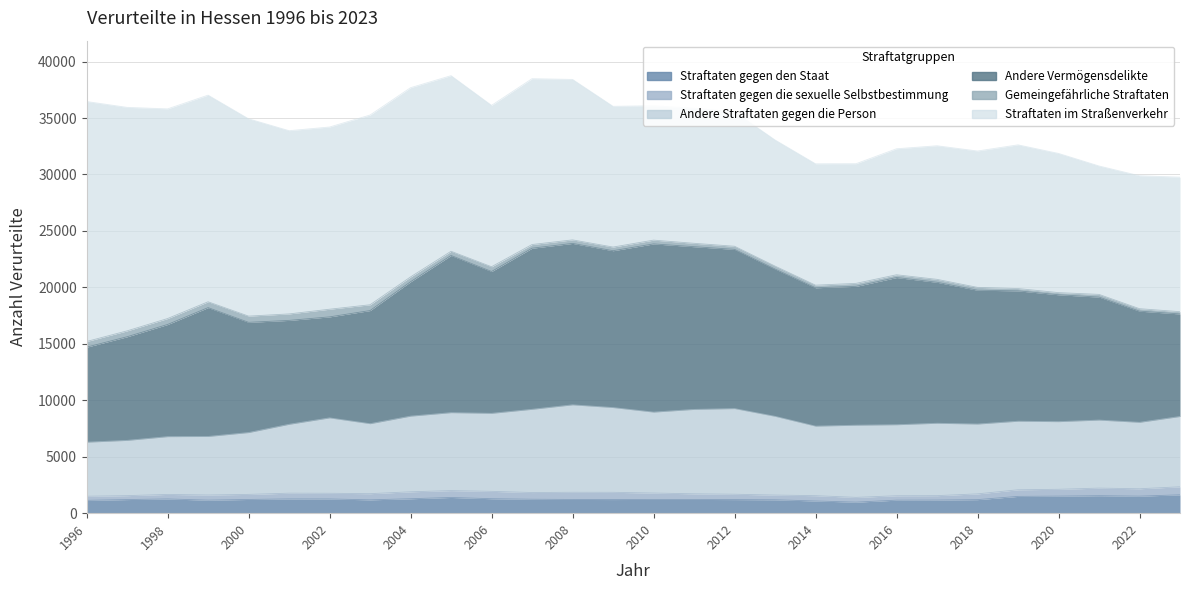

Reading right to left, transcribe all the data shown in this chart.

Straftaten gegen den Staat: 2023=1624	2022=1508	2021=1549	2020=1510	2019=1486	2018=1200	2017=1160	2016=1151	2015=977	2014=1079	2013=1186	2012=1204	2011=1216	2010=1216	2009=1207	2008=1214	2007=1234	2006=1280	2005=1391	2004=1277	2003=1181	2002=1258	2001=1262	2000=1214	1999=1155	1998=1259	1997=1205	1996=1134
Straftaten gegen die sexuelle Selbstbestimmung: 2023=712	2022=654	2021=670	2020=604	2019=586	2018=509	2017=392	2016=392	2015=421	2014=471	2013=417	2012=473	2011=499	2010=567	2009=640	2008=636	2007=594	2006=652	2005=609	2004=616	2003=546	2002=503	2001=508	2000=449	1999=455	1998=402	1997=348	1996=365
Andere Straftaten gegen die Person: 2023=6227	2022=5884	2021=6026	2020=5992	2019=6072	2018=6185	2017=6411	2016=6290	2015=6393	2014=6158	2013=6974	2012=7586	2011=7476	2010=7168	2009=7507	2008=7746	2007=7371	2006=6910	2005=6902	2004=6701	2003=6198	2002=6679	2001=6101	2000=5477	1999=5184	1998=5117	1997=4893	1996=4788
Andere Vermögensdelikte: 2023=9082	2022=9846	2021=10893	2020=11238	2019=11547	2018=11853	2017=12486	2016=13037	2015=12300	2014=12256	2013=13045	2012=14102	2011=14410	2010=14898	2009=13892	2008=14297	2007=14270	2006=12564	2005=13922	2004=11904	2003=10021	2002=8946	2001=9203	2000=9763	1999=11412	1998=9934	1997=9179	1996=8416
Gemeingefährliche Straftaten: 2023=200	2022=220	2021=239	2020=191	2019=205	2018=253	2017=261	2016=245	2015=264	2014=231	2013=262	2012=276	2011=302	2010=335	2009=325	2008=313	2007=326	2006=421	2005=373	2004=427	2003=513	2002=679	2001=574	2000=551	1999=517	1998=527	1997=522	1996=503
Straftaten im Straßenverkehr: 2023=11917	2022=11775	2021=11376	2020=12329	2019=12727	2018=12078	2017=11832	2016=11161	2015=10597	2014=10750	2013=11173	2012=11905	2011=11954	2010=11900	2009=12465	2008=14211	2007=14688	2006=14294	2005=15554	2004=16761	2003=16805	2002=16138	2001=16230	2000=17476	1999=18302	1998=18570	1997=19796	1996=21256